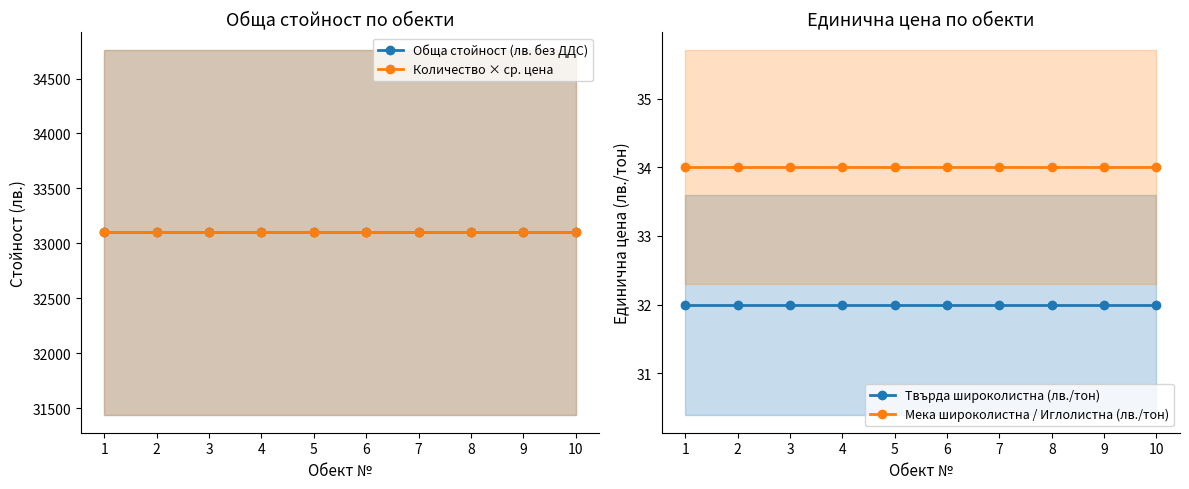

True or false: Мека широколистна / Иглолистна (лв./тон) and Обща стойност (лв. без ДДС) cross at least once.

False